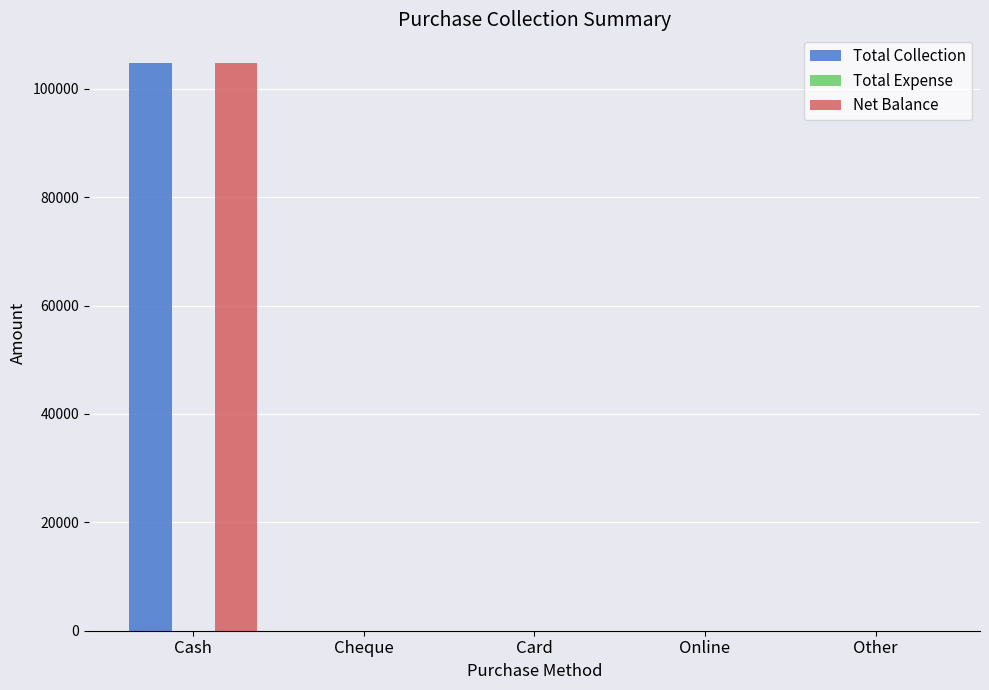

At which category is the sum across all series the highest?

Cash